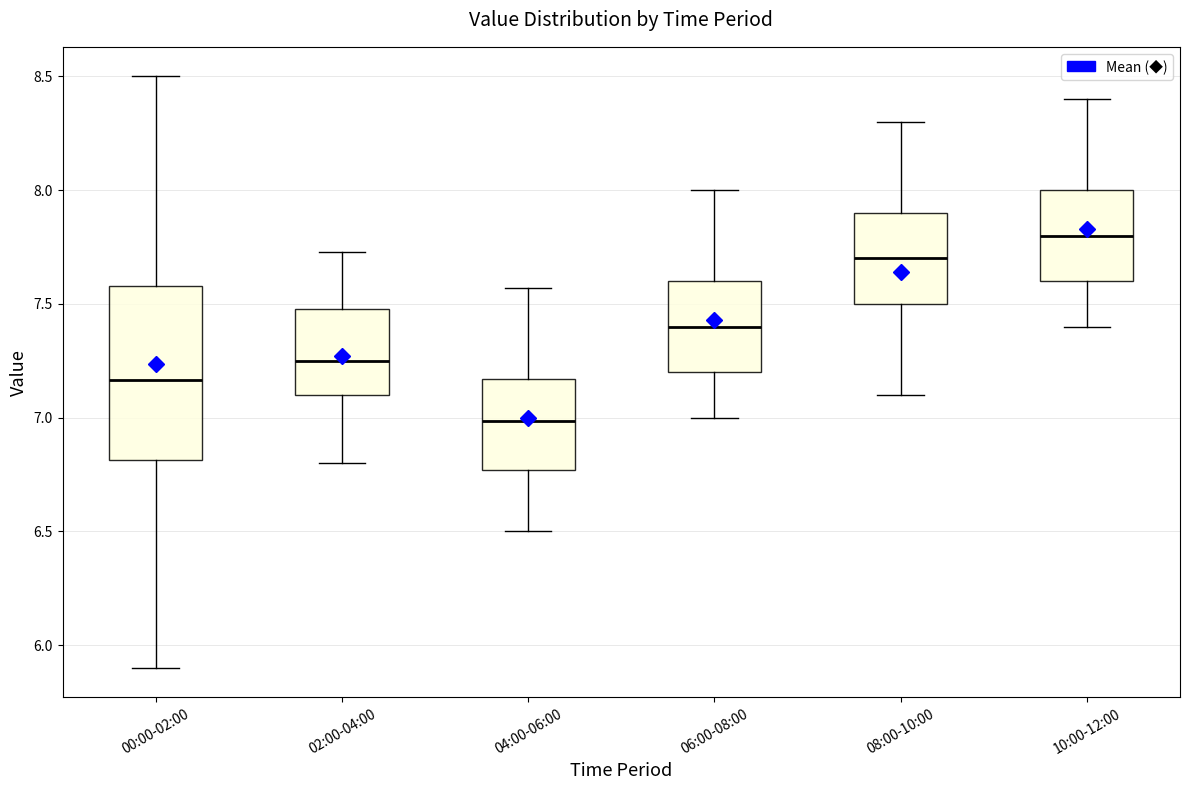

Where does the upper whisker of the box for 08:00-10:00 end on the y-axis? The values are not printed on the chart, so give them approximately, as read against the axis.

8.30